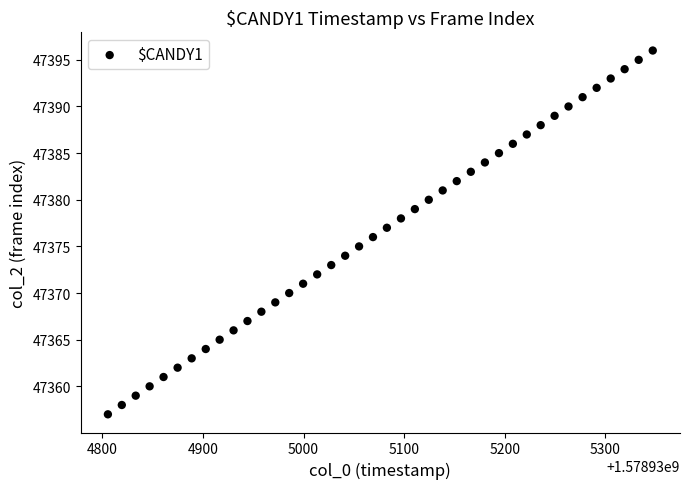

What is the range of Y values (max minus min)?

39